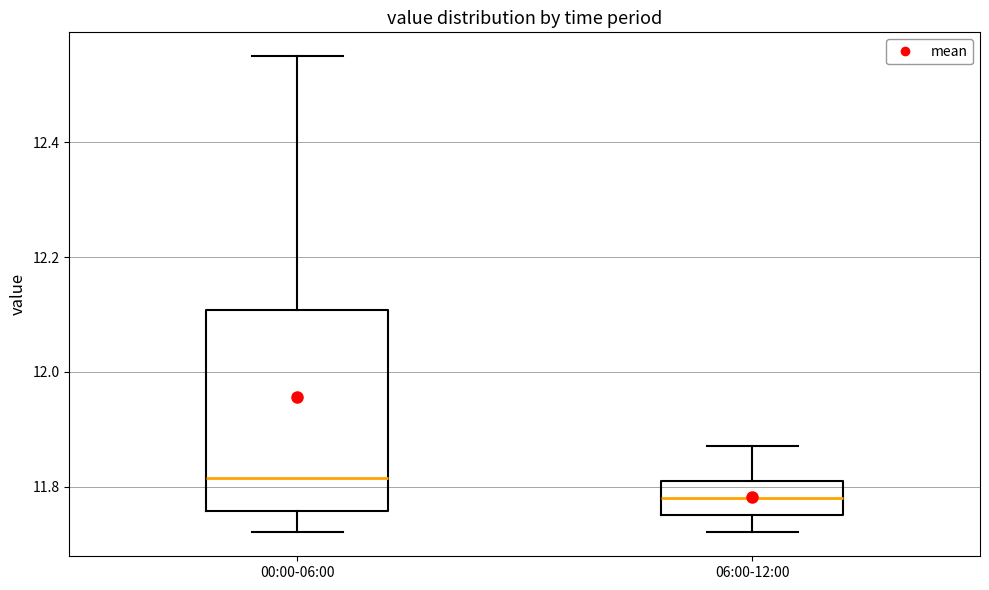

Where does the median line of the box for 06:00-12:00 sit on the y-axis? The values are not printed on the chart, so give them approximately, as read against the axis.

11.78